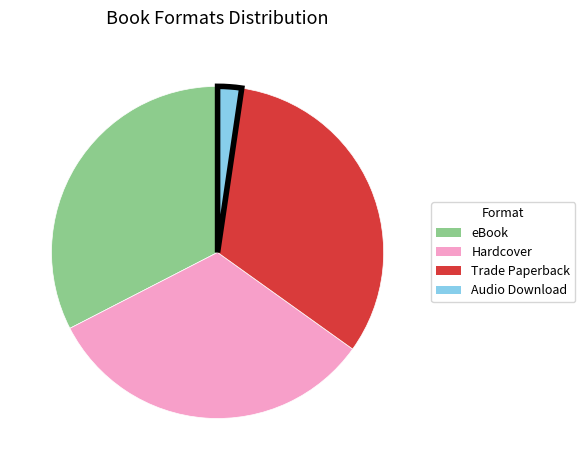

Which slice is the smallest?

Audio Download